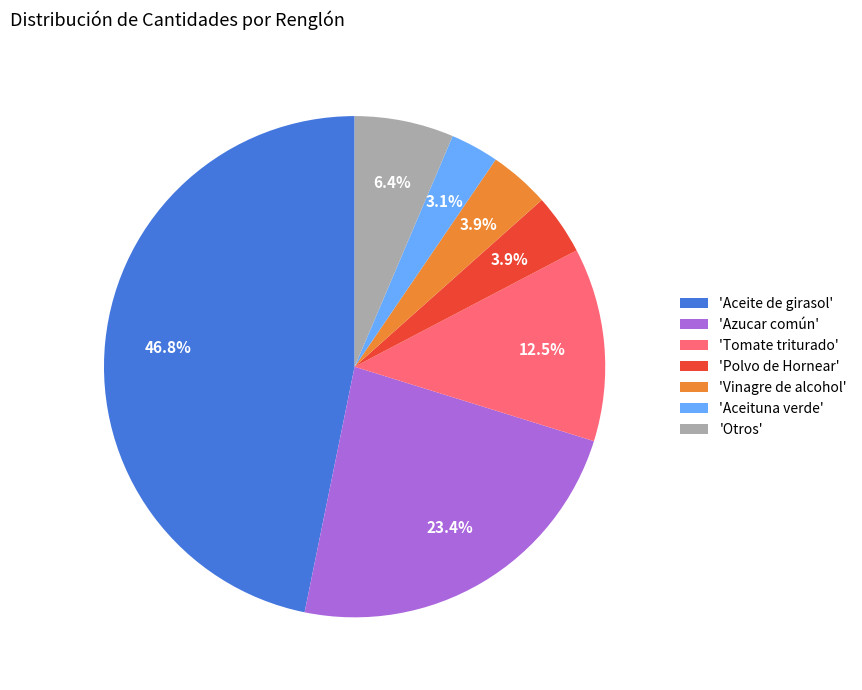

Is the sum of 'Otros' and 'Tomate triturado' greater than half?

No